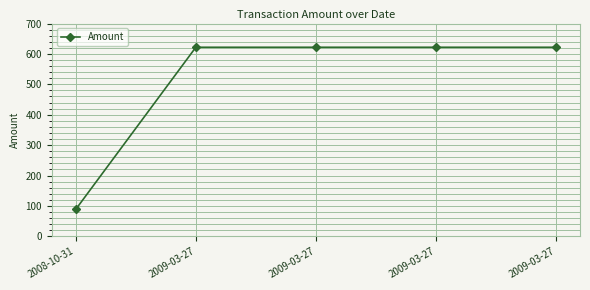

Is it true that the value at 2009-03-27 is 813.8?

False